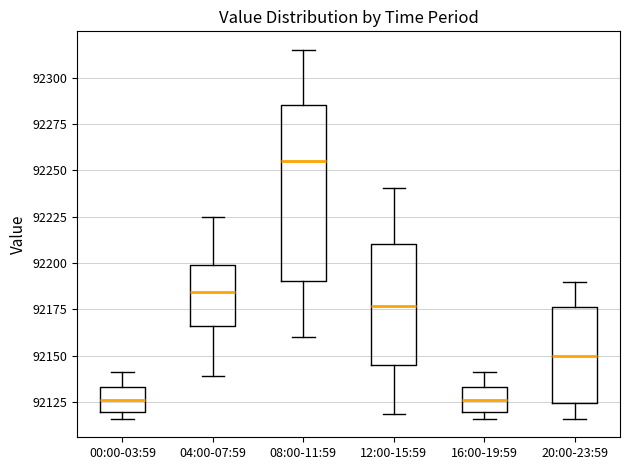

Reading left to right, transcribe this box plot: for each box, give where its median line is, the range the box spans, and where its two whiskers end, as read against the y-axis. The values are not printed on the chart, so give them approximately, as read against the axis.

00:00-03:59: median 92125, box 92120 to 92135, whiskers 92115 to 92140
04:00-07:59: median 92185, box 92165 to 92200, whiskers 92140 to 92225
08:00-11:59: median 92255, box 92190 to 92285, whiskers 92160 to 92315
12:00-15:59: median 92175, box 92145 to 92210, whiskers 92120 to 92240
16:00-19:59: median 92125, box 92120 to 92135, whiskers 92115 to 92140
20:00-23:59: median 92150, box 92125 to 92175, whiskers 92115 to 92190